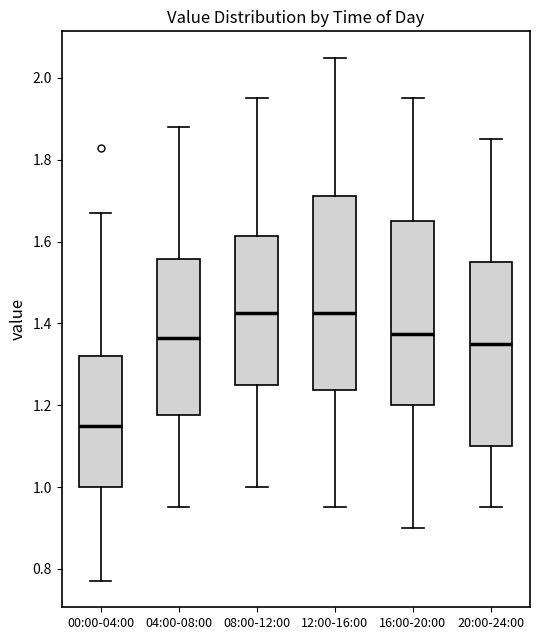

Which box has the lowest median line?

00:00-04:00